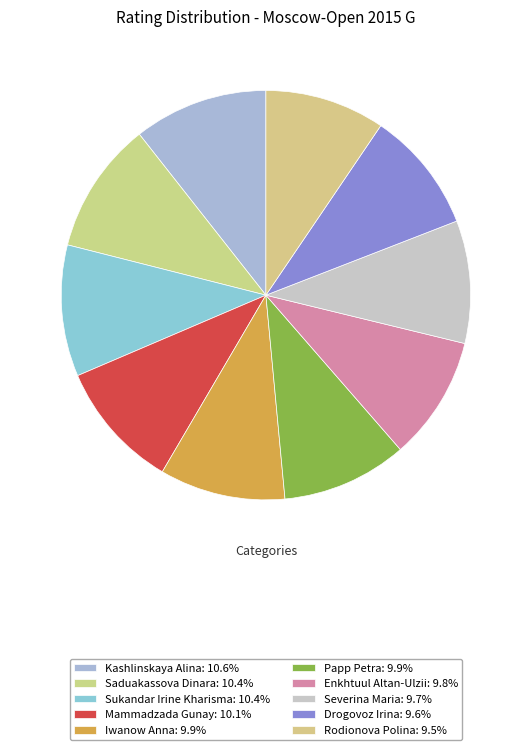

To the nearest percent, what is the difference between the largest and smallest slice percentages?

1%